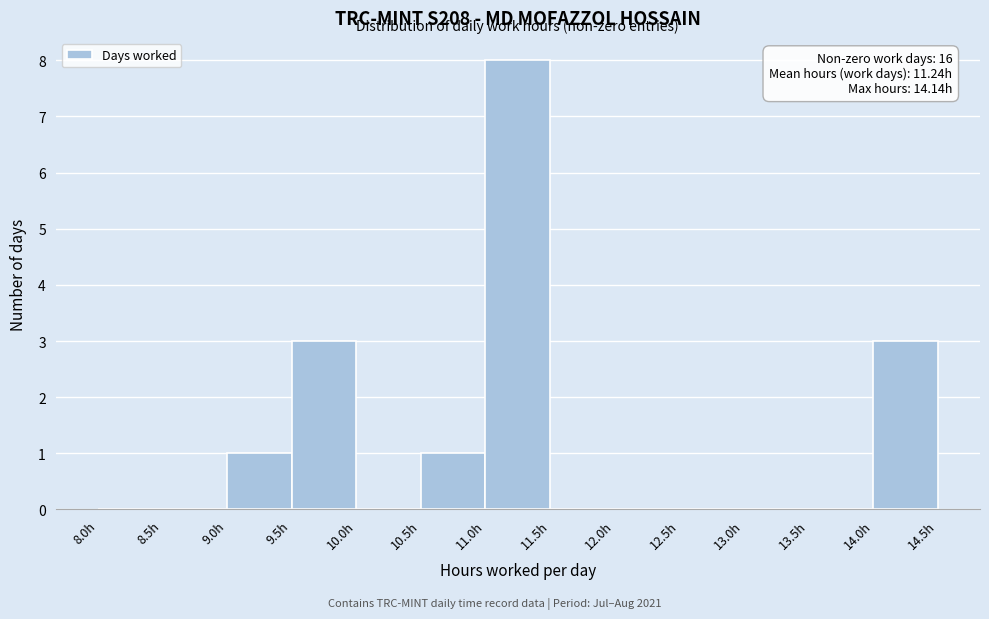

Which range on the x-axis has the tallest bar?

11.0 to 11.5